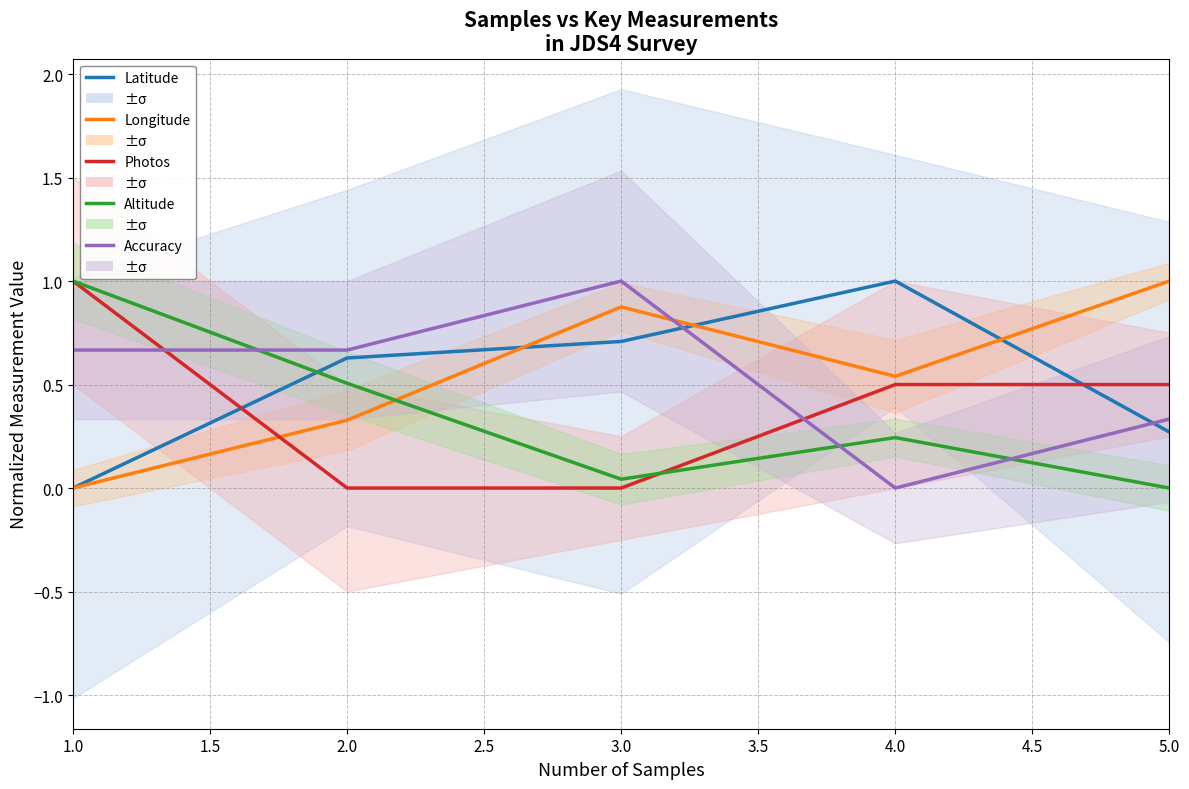

What is the difference between the second highest and second lowest values in the Altitude series?

0.5